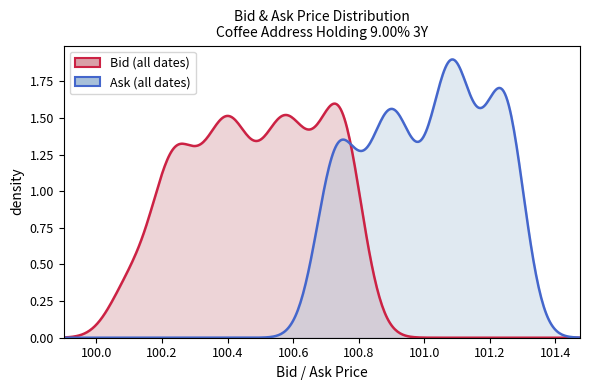

How many lines are shown in the chart?

2